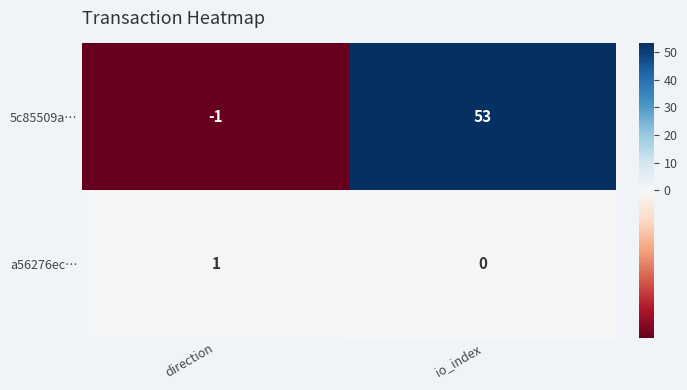

At which category is the sum across all series the highest?

io_index